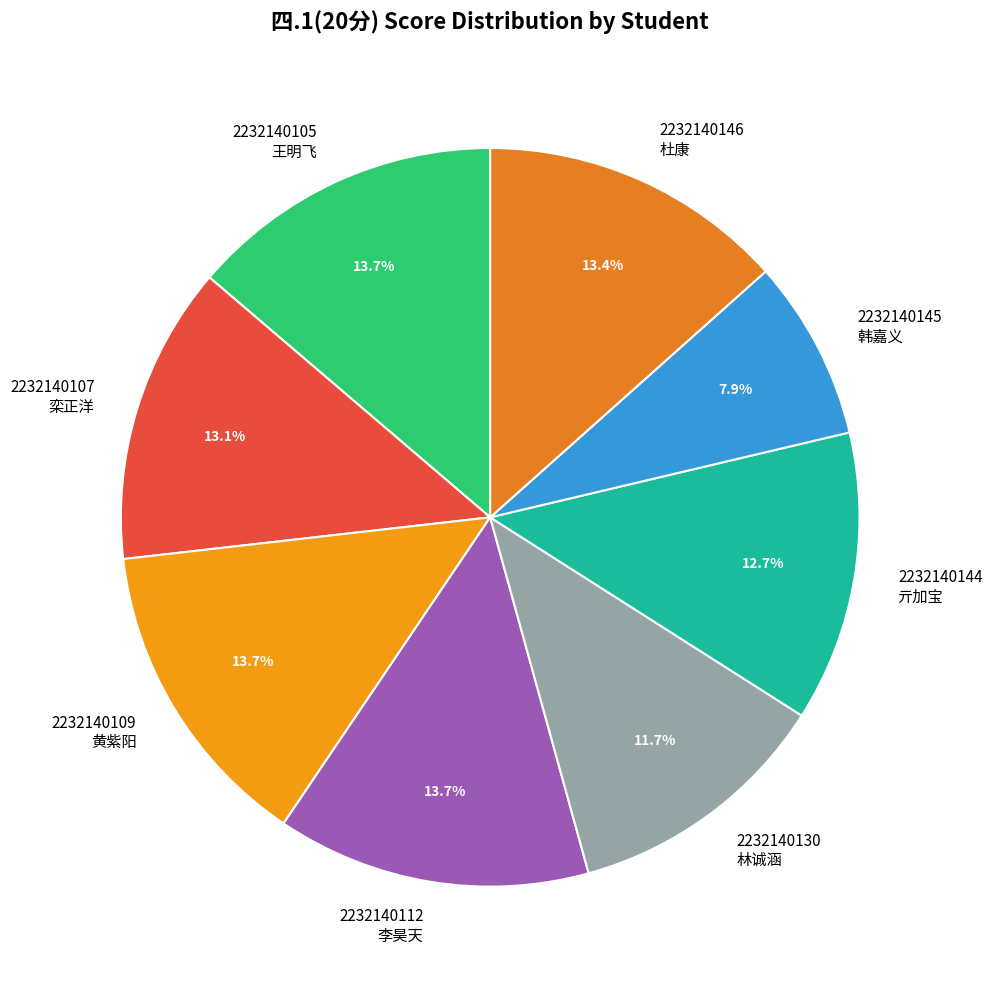

Between 2232140109 黄紫阳 and 2232140107 栾正洋, which is larger?

2232140109 黄紫阳